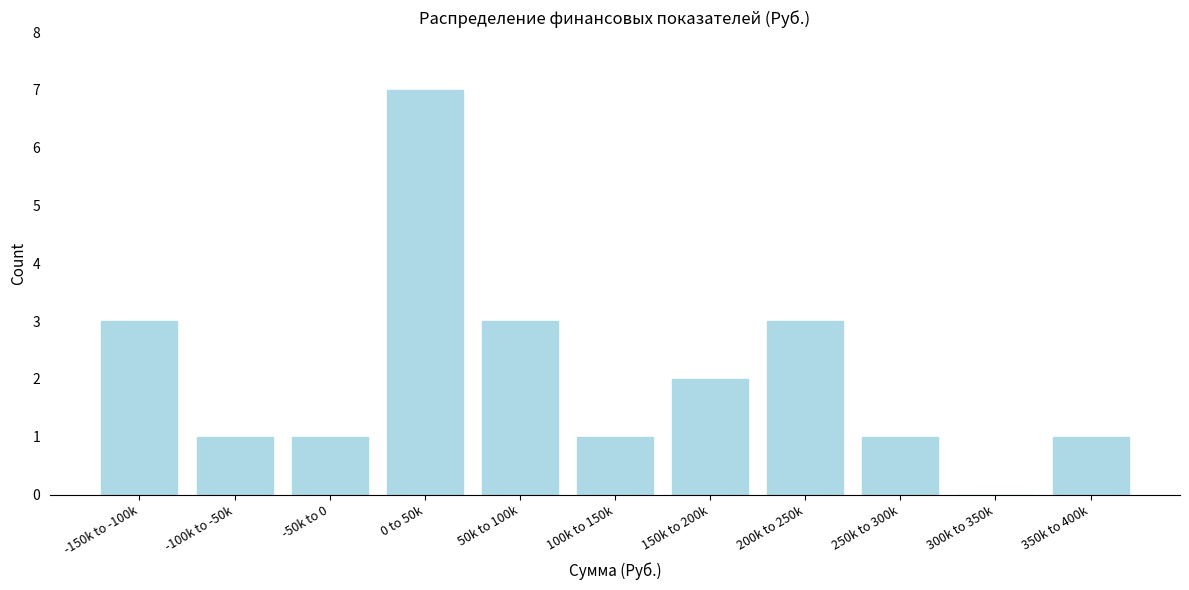

Reading left to right, list all the values displayed in this chart.

-150k to -100k=3	-100k to -50k=1	-50k to 0=1	0 to 50k=7	50k to 100k=3	100k to 150k=1	150k to 200k=2	200k to 250k=3	250k to 300k=1	300k to 350k=0	350k to 400k=1